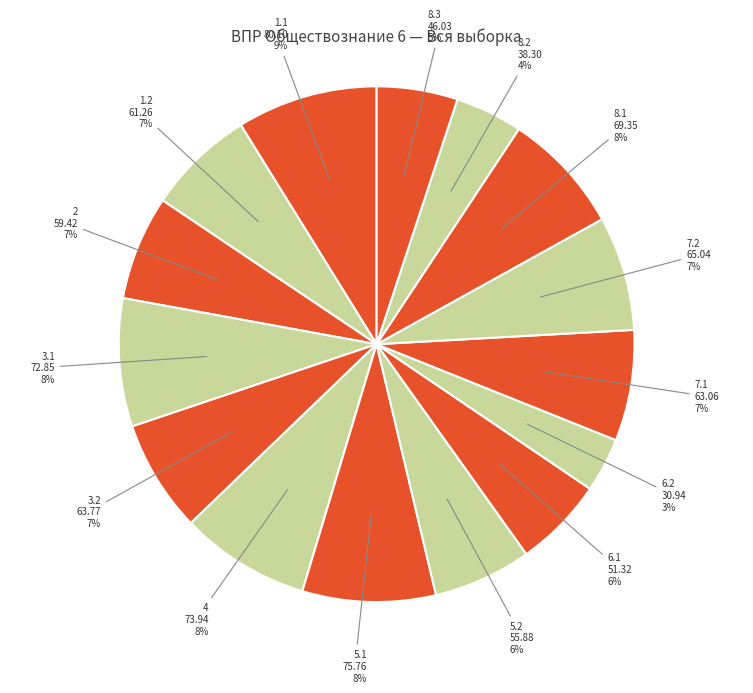

The 8.3 slice represents 1% of the pie. True or false?

False